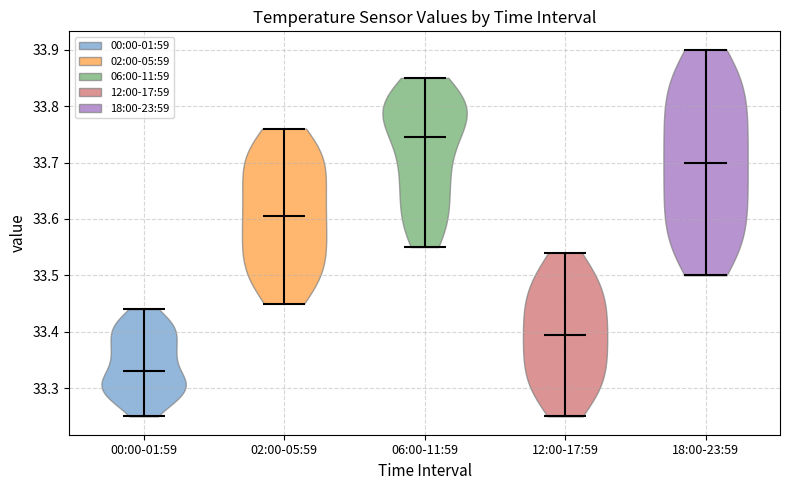

Reading left to right, read every violin against the y-axis: where its median line is, and the lowest and highest points it reaches. The values are not printed on the chart, so give them approximately, as read against the axis.

00:00-01:59: median line 33.33, lowest point 33.25, highest point 33.44
02:00-05:59: median line 33.61, lowest point 33.45, highest point 33.76
06:00-11:59: median line 33.75, lowest point 33.55, highest point 33.85
12:00-17:59: median line 33.40, lowest point 33.25, highest point 33.54
18:00-23:59: median line 33.70, lowest point 33.50, highest point 33.90